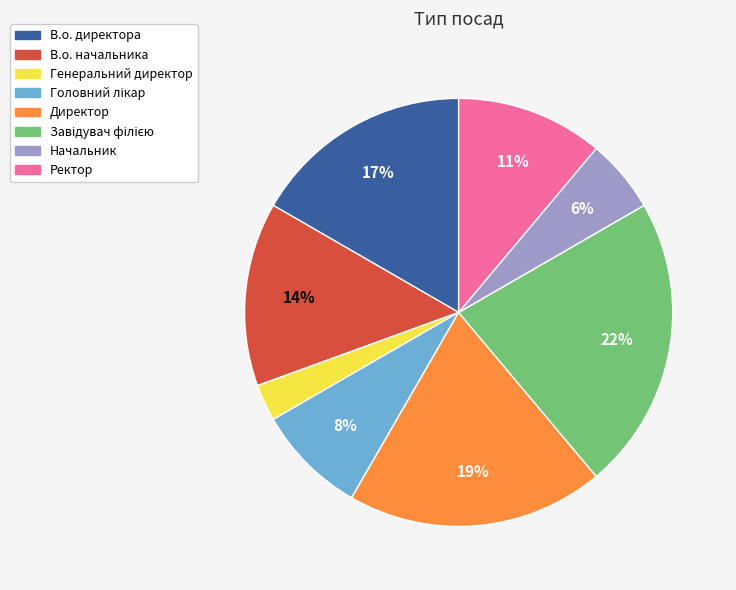

What is the ratio of the value at Ректор to the value at В.о. начальника?

0.8